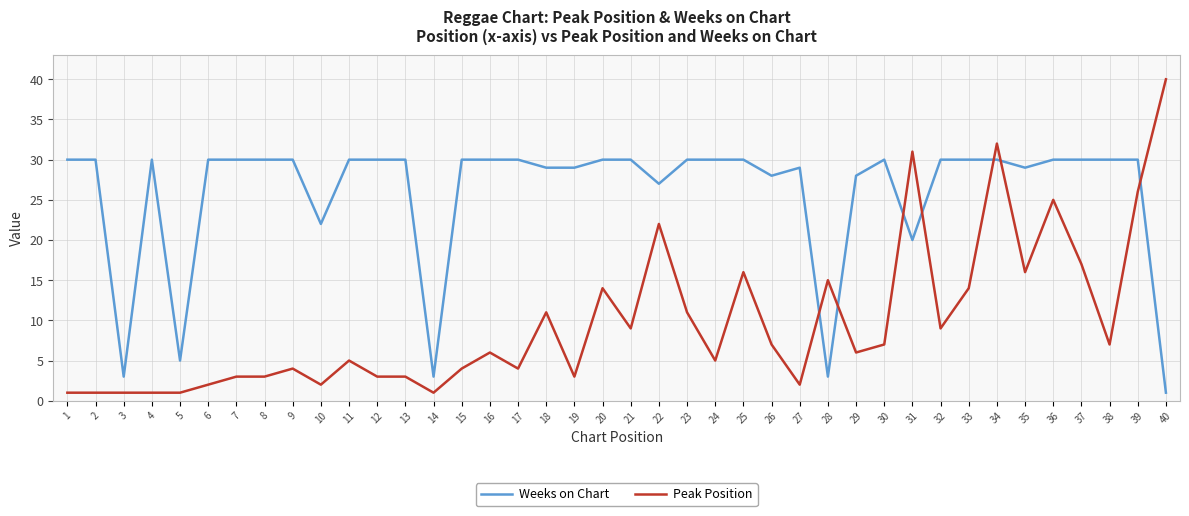

Which series has the largest total across all categories?

Weeks on Chart